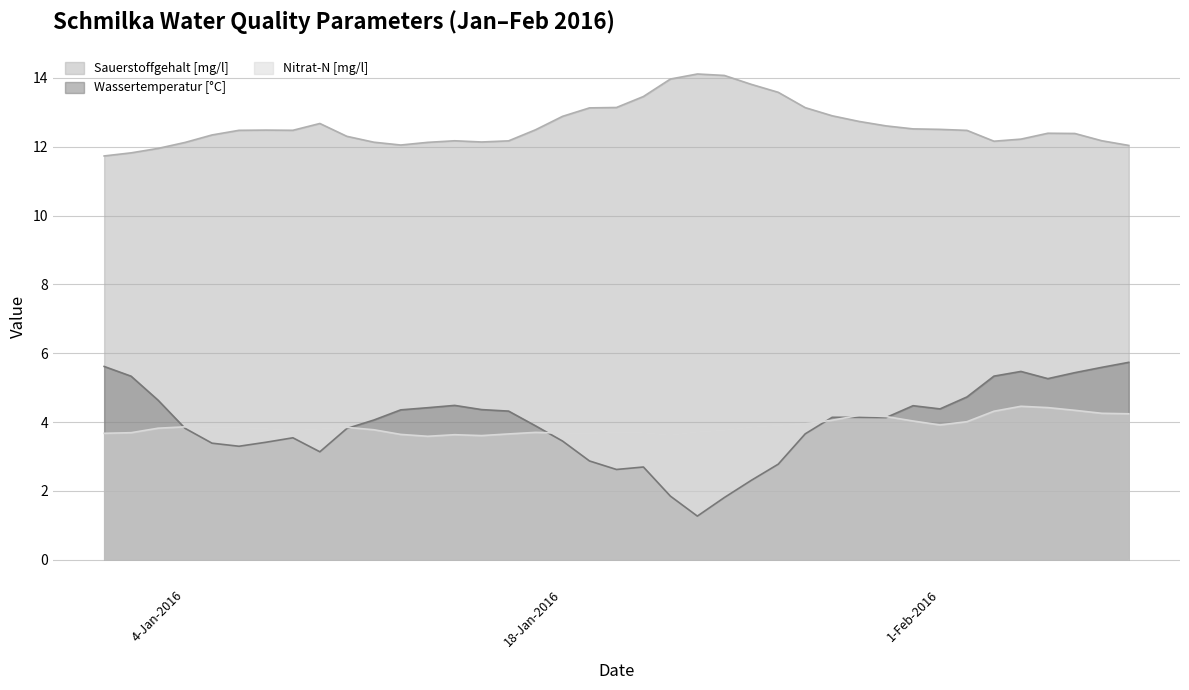

Which series has the widest spread of values?

Wassertemperatur [°C]